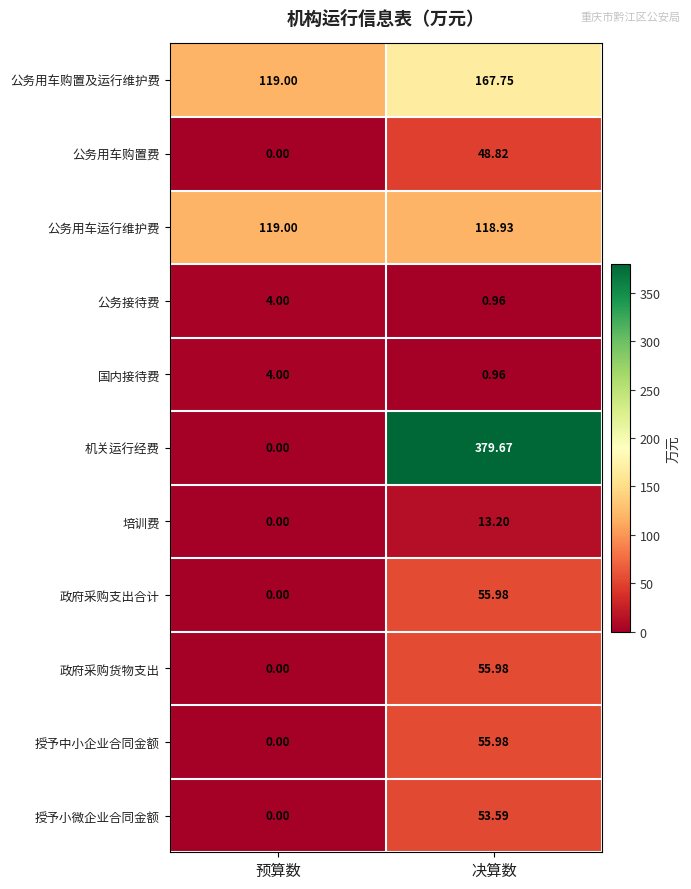

At which label is 公务用车运行维护费 closest to 118?

决算数